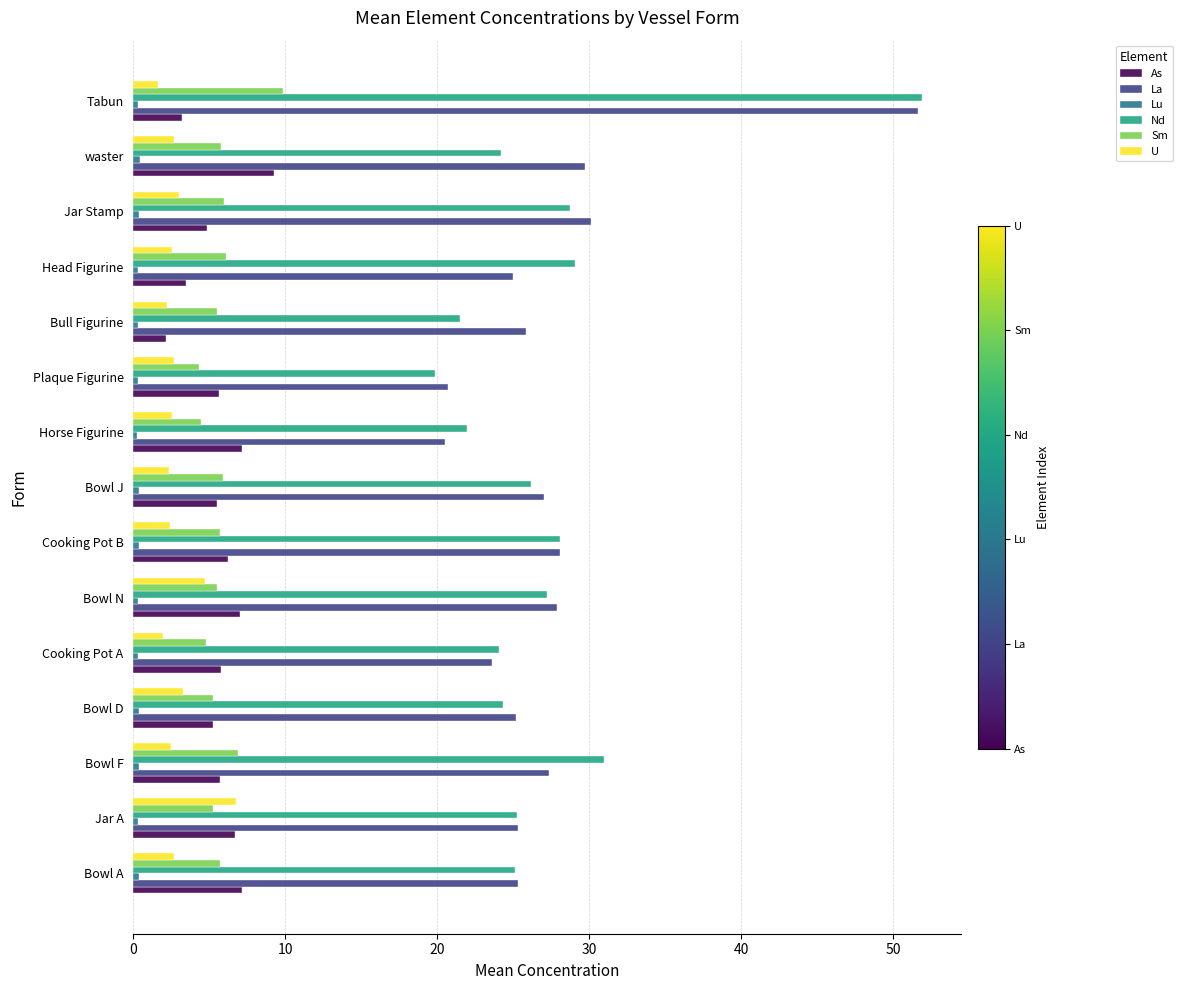

What is the maximum value for Sm?

9.8